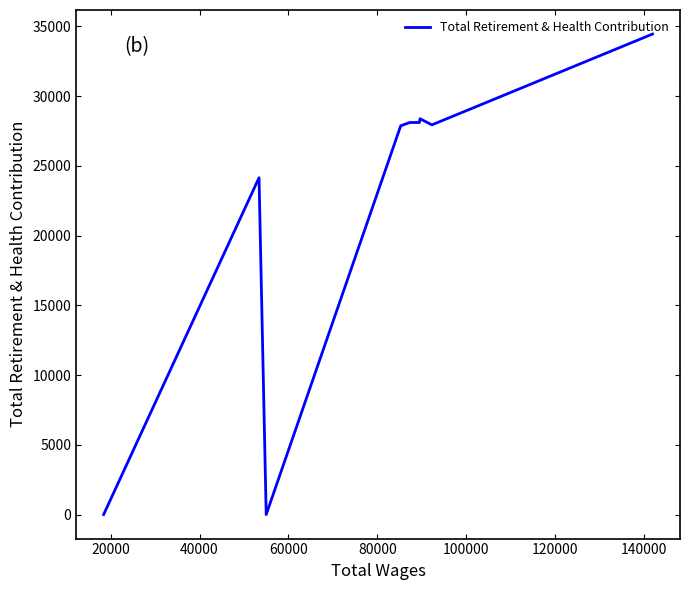

How many points are lower than both their immediate neighbors (excluding endpoints)?

3